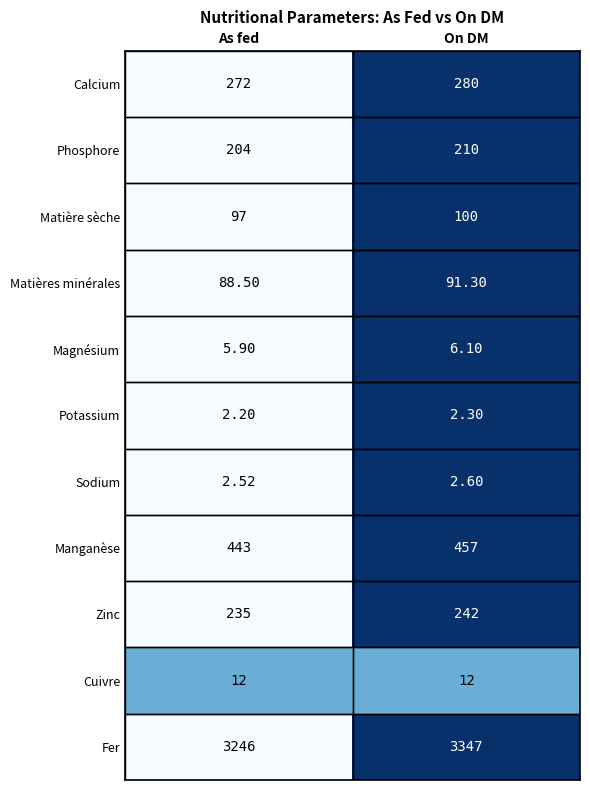

Where is Matières minérales nearest to the value 89?

As fed